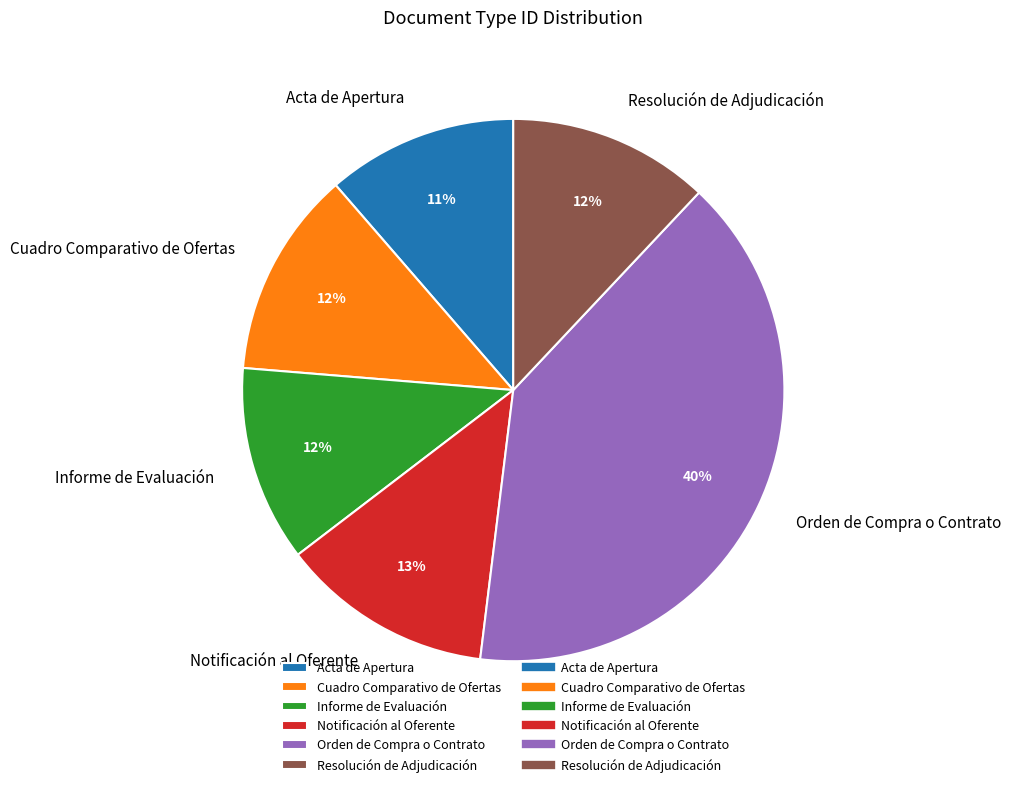

To the nearest percent, what is the difference between the largest and smallest slice percentages?

29%